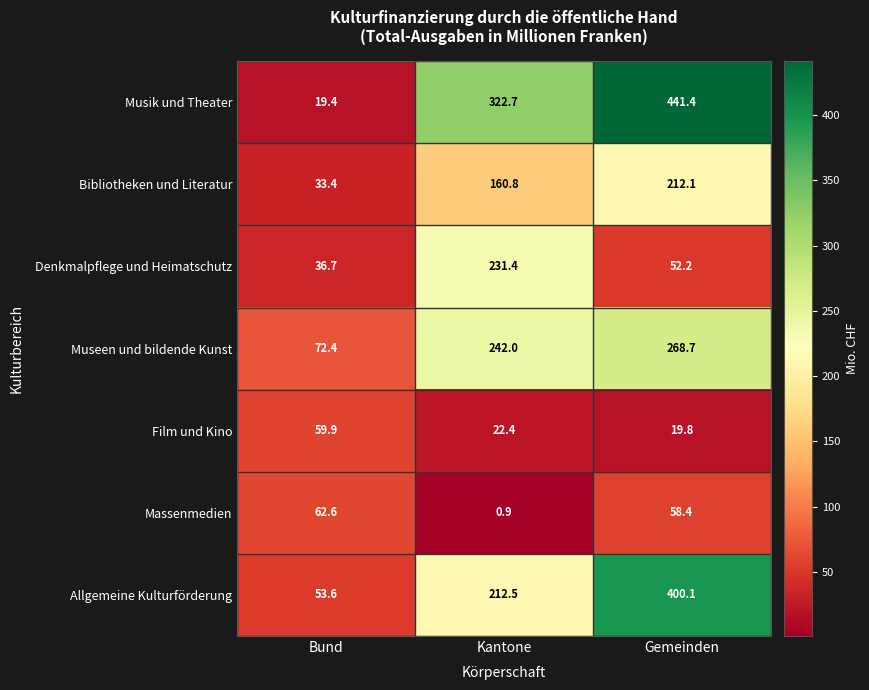

Reading right to left, list all the values displayed in this chart.

Musik und Theater: Gemeinden=441.4	Kantone=322.7	Bund=19.4
Bibliotheken und Literatur: Gemeinden=212.1	Kantone=160.8	Bund=33.4
Denkmalpflege und Heimatschutz: Gemeinden=52.2	Kantone=231.4	Bund=36.7
Museen und bildende Kunst: Gemeinden=268.7	Kantone=242.0	Bund=72.4
Film und Kino: Gemeinden=19.8	Kantone=22.4	Bund=59.9
Massenmedien: Gemeinden=58.4	Kantone=0.9	Bund=62.6
Allgemeine Kulturförderung: Gemeinden=400.1	Kantone=212.5	Bund=53.6